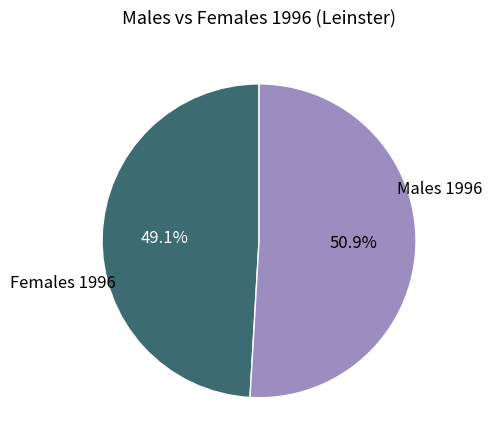

Is there any slice that represents more than half of the pie?

Yes